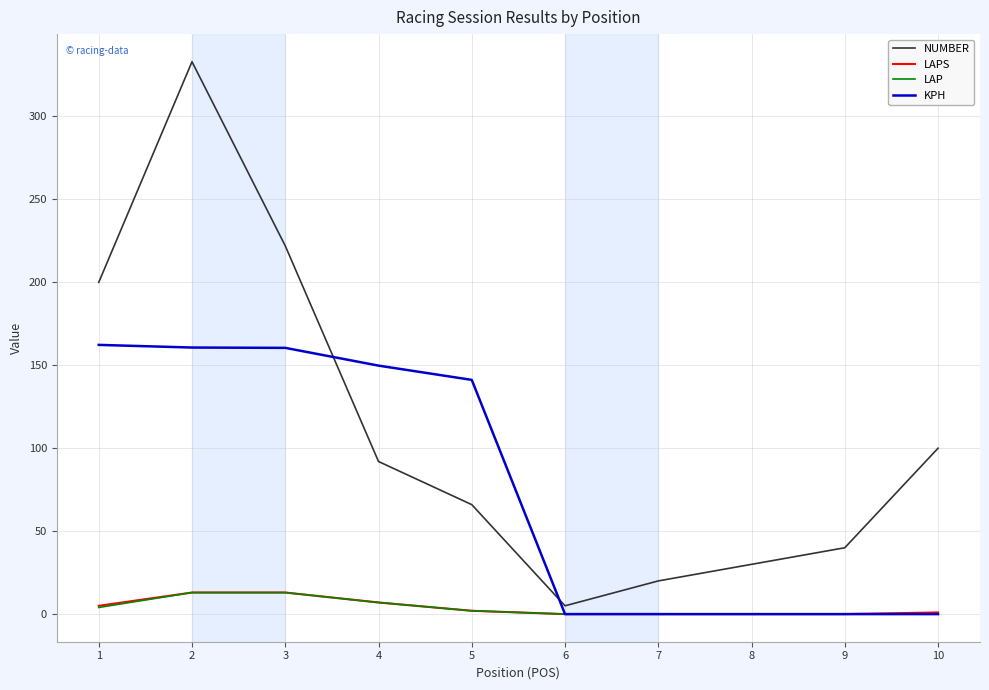

What is the total value across all series at 3?

408.5